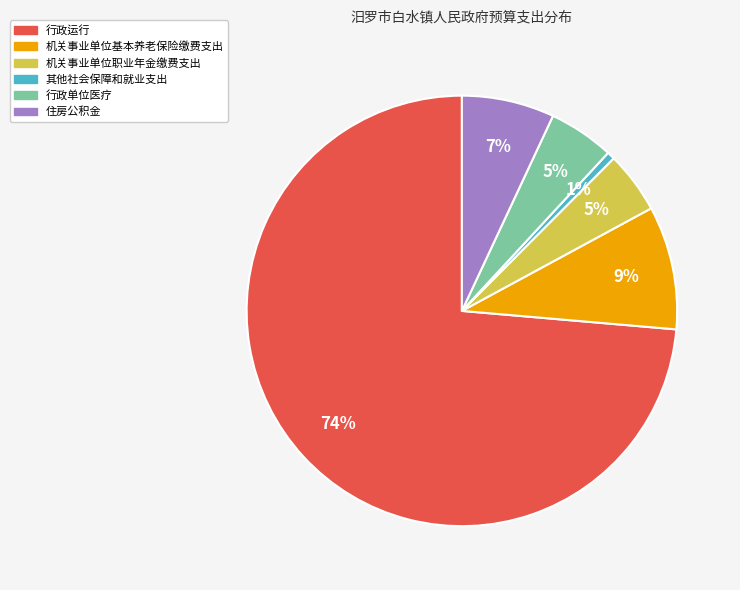

Does any single category account for the majority?

Yes